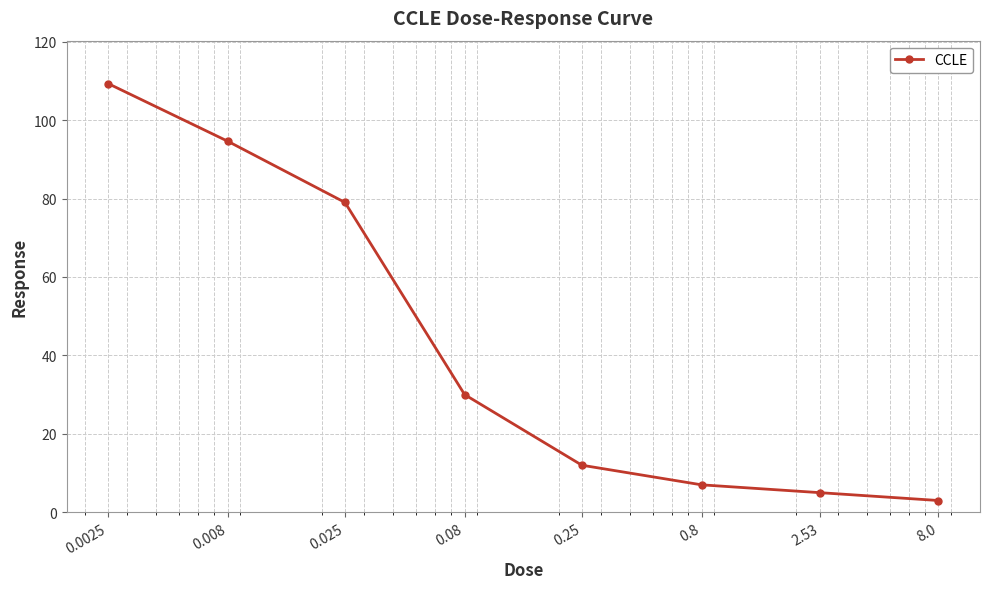

True or false: there are more than 1 points higher than both neighbors.

False